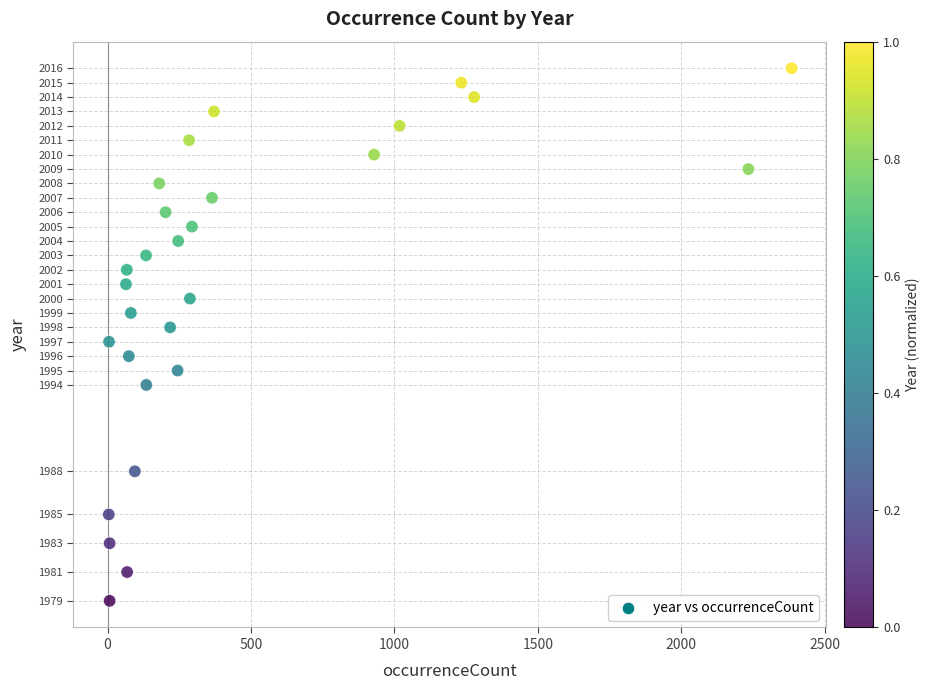

What is the range of X values (max minus min)?

2381